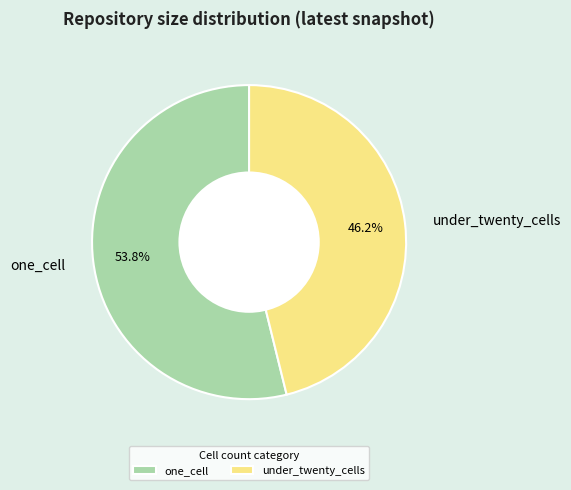

To the nearest percent, what is the difference between the largest and smallest slice percentages?

8%